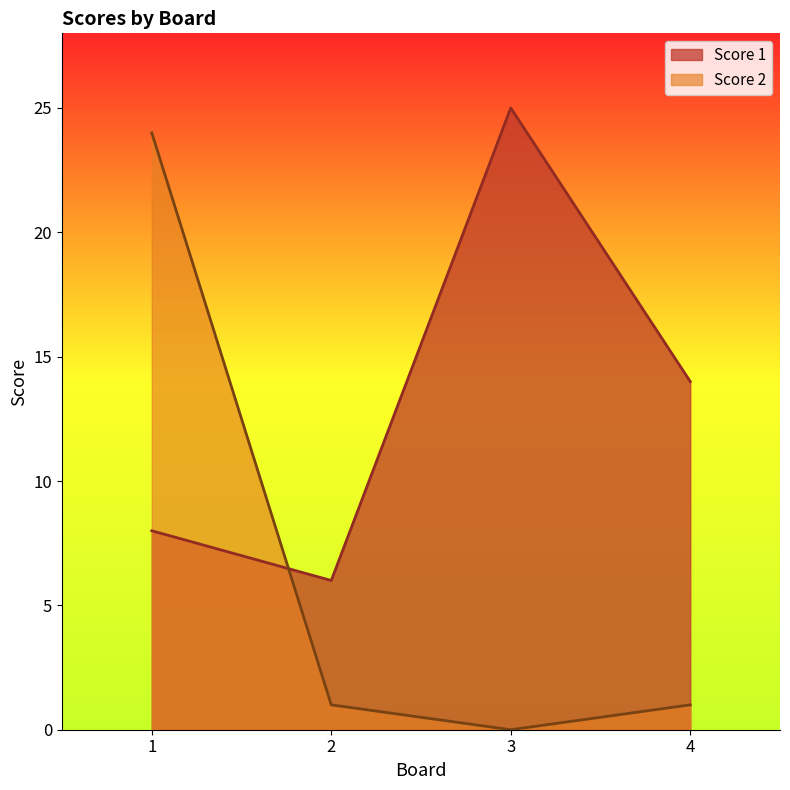

Between 4 and 1, which is larger?

4